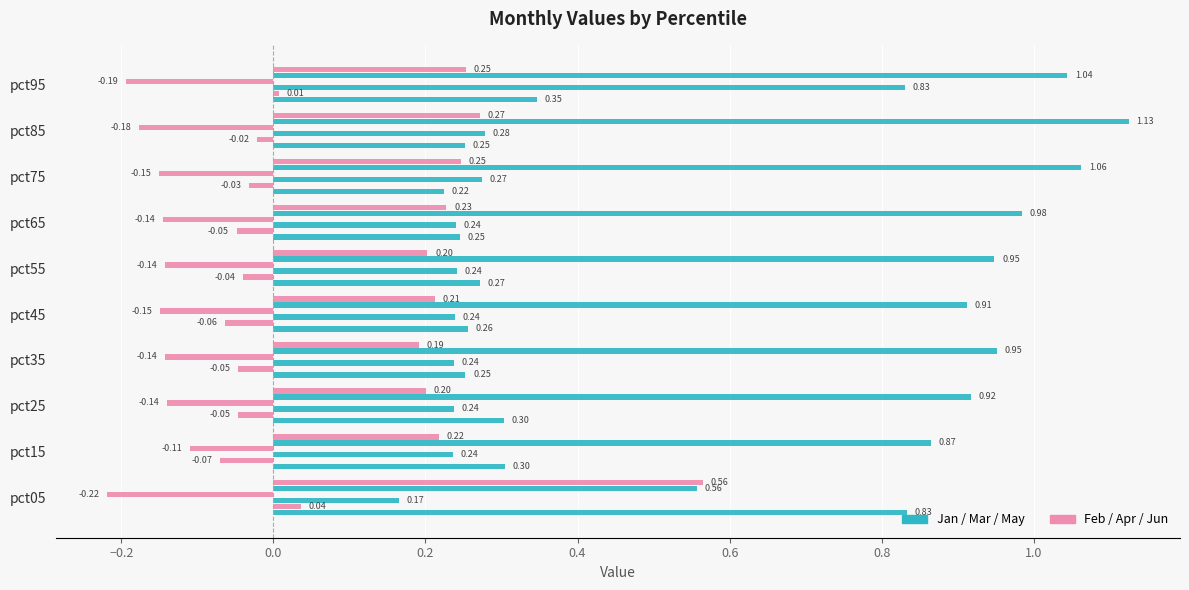

Count the number of data series in this chart.

6